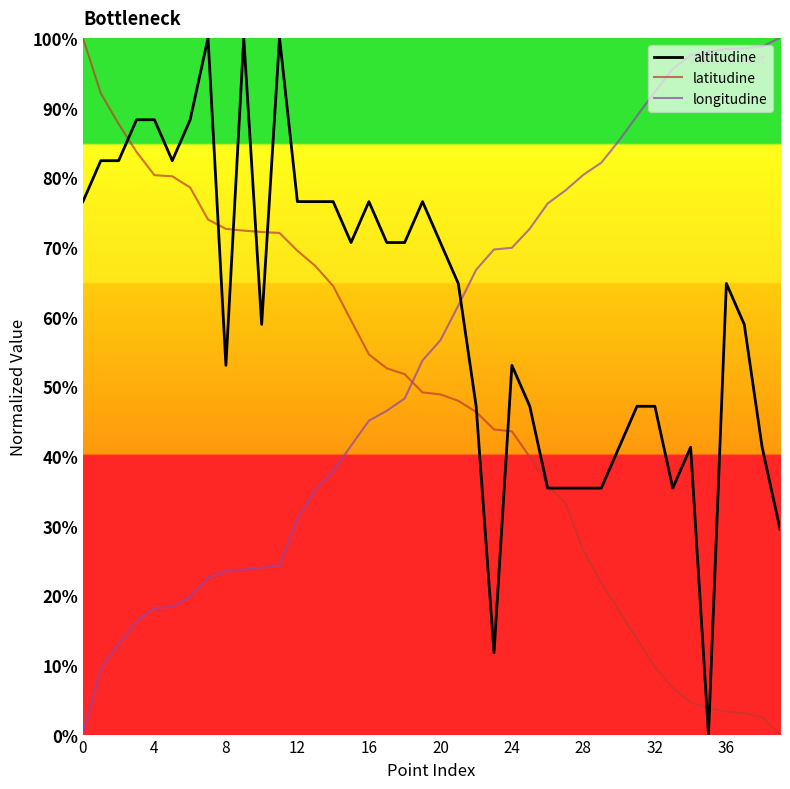

List the series in order of their overall mean, lowest first.

latitudine, longitudine, altitudine